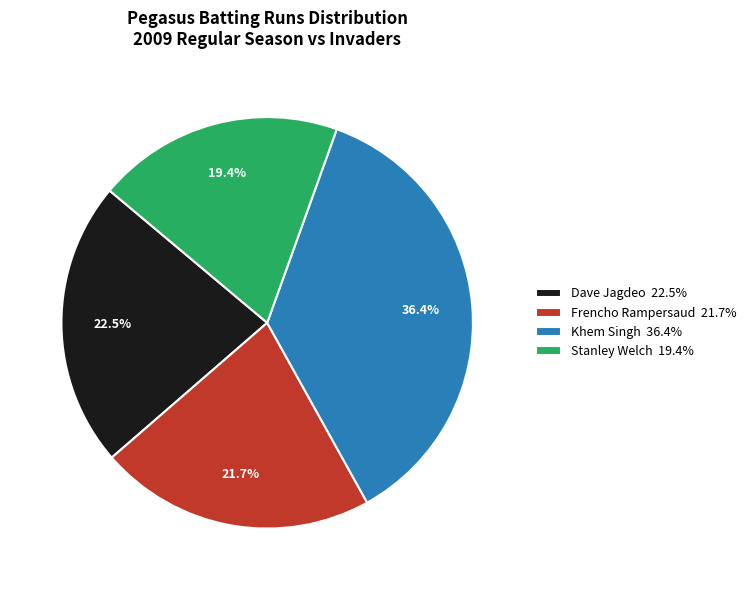

Is there a majority slice in this chart?

No